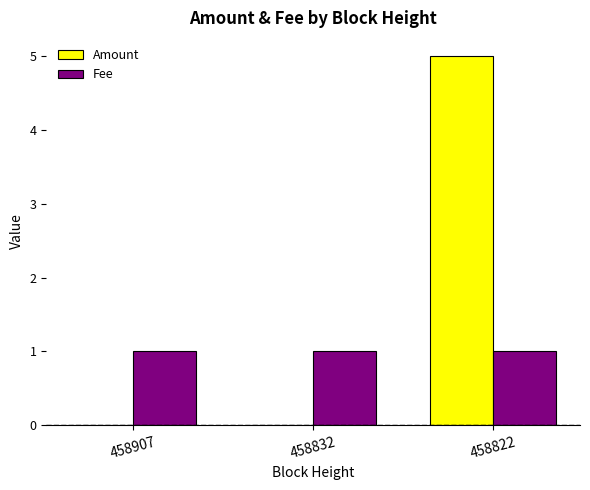

How many data points does each series have?

3